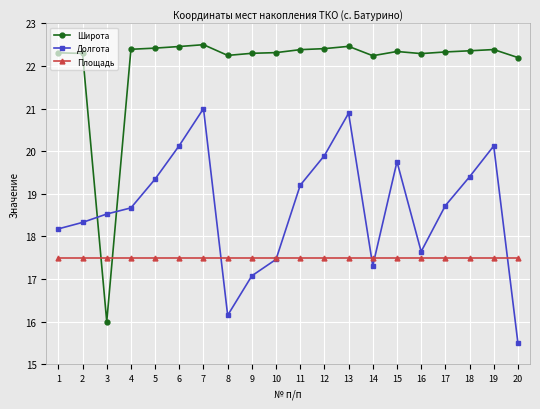

Rank the series by their maximum value, from lowest to highest.

Площадь, Долгота, Широта